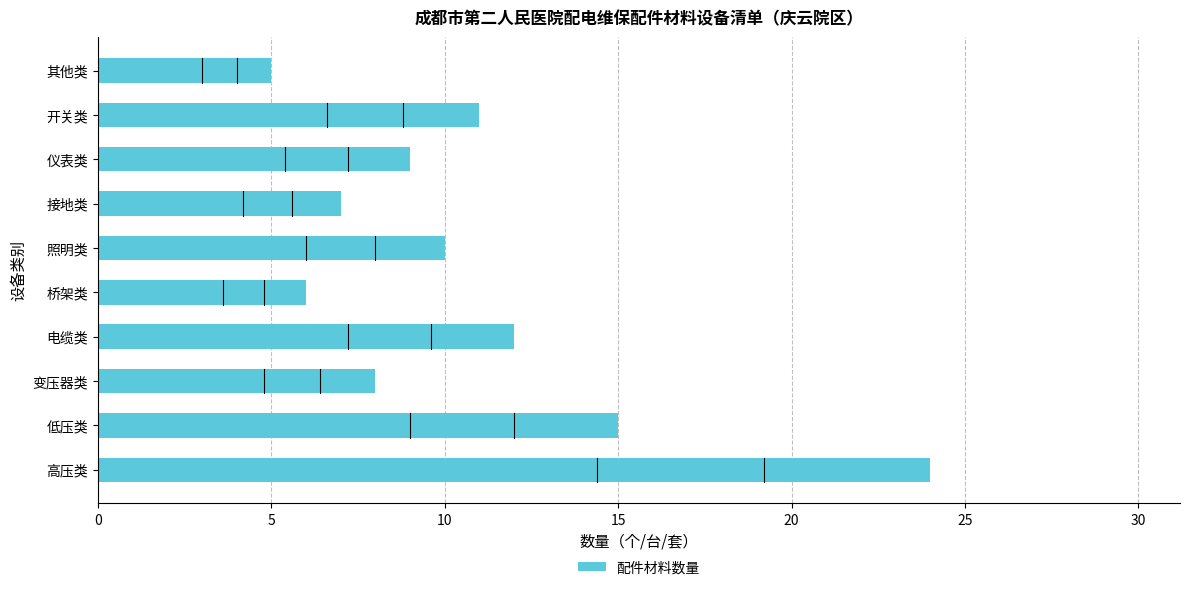

What is the sum of the values at 仪表类 and 其他类?

14